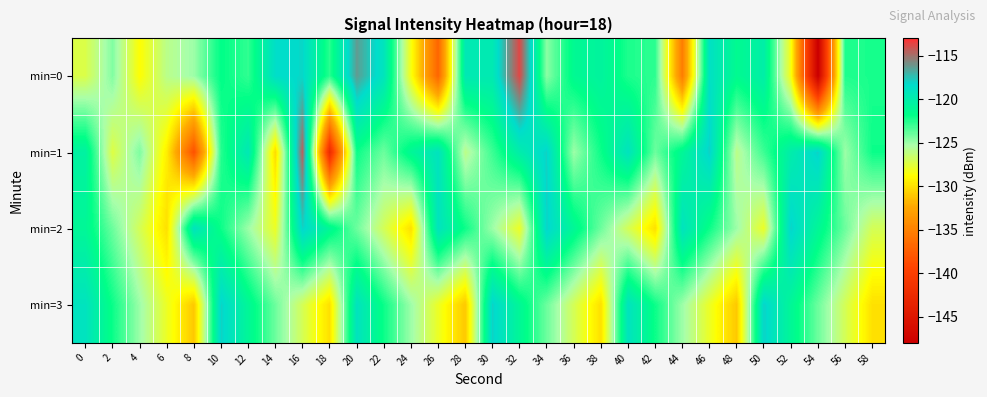

Which series has the largest range (max minus min)?

min=0